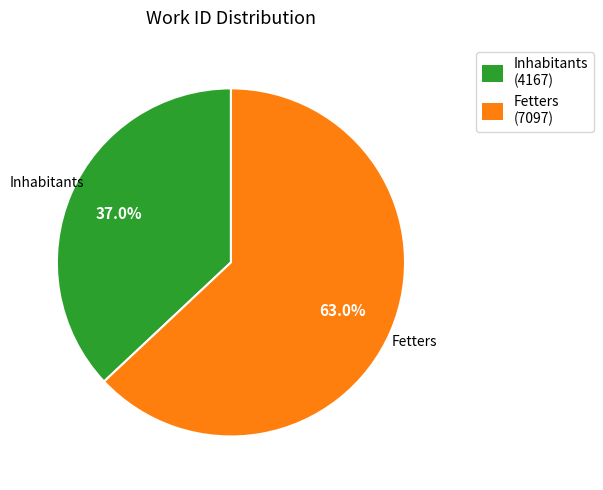

What is the ratio of the value at Fetters to the value at Inhabitants?

1.7